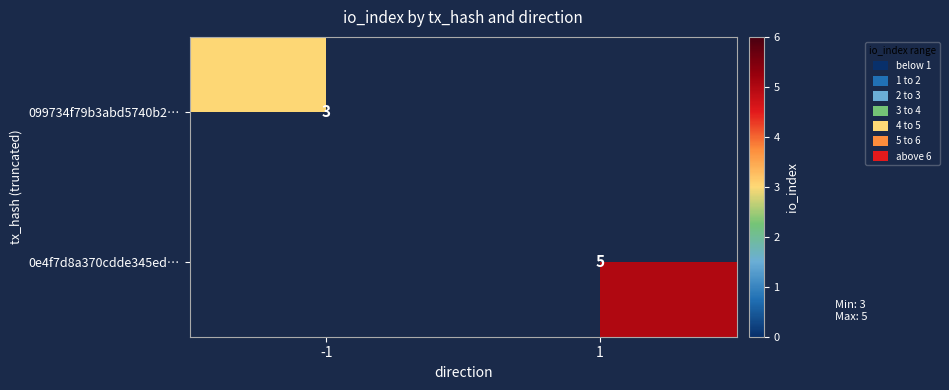

Is it true that 099734f79b3abd5740b2… equals 3 at -1?

True